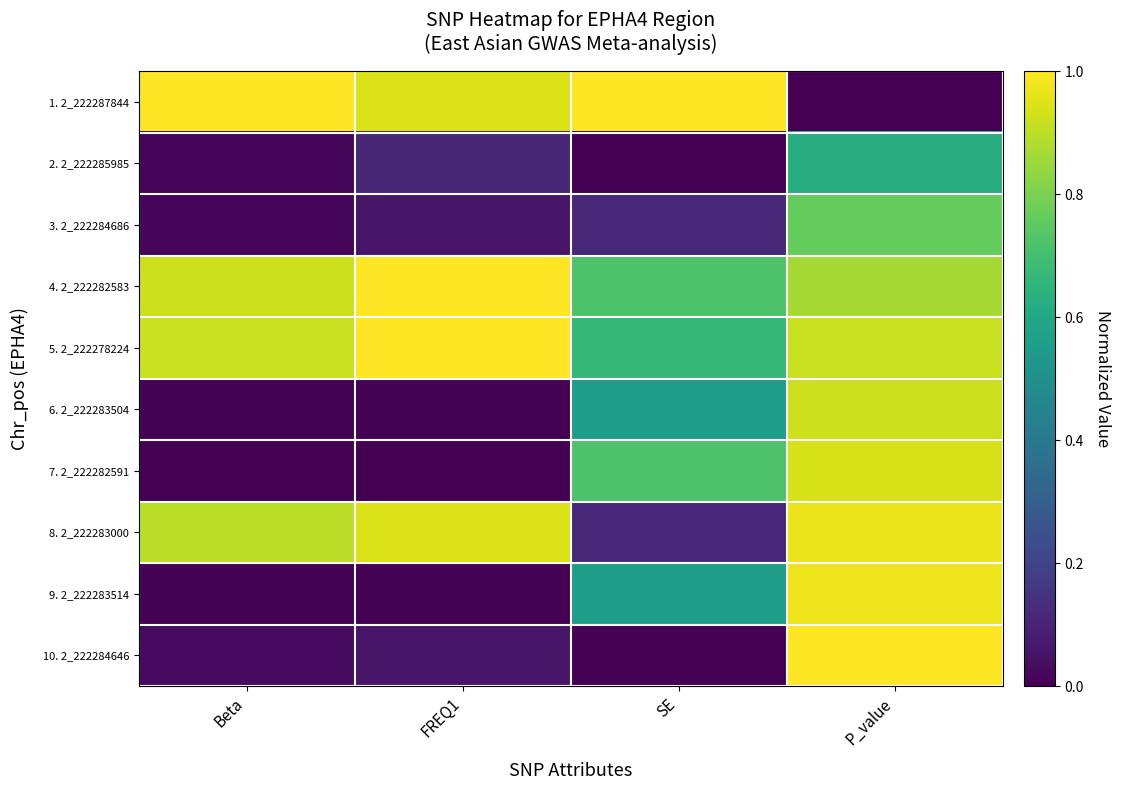

At P_value, list the series in order from largest to smallest.

10. 2_222284646, 9. 2_222283514, 8. 2_222283000, 7. 2_222282591, 6. 2_222283504, 5. 2_222278224, 4. 2_222282583, 3. 2_222284686, 2. 2_222285985, 1. 2_222287844